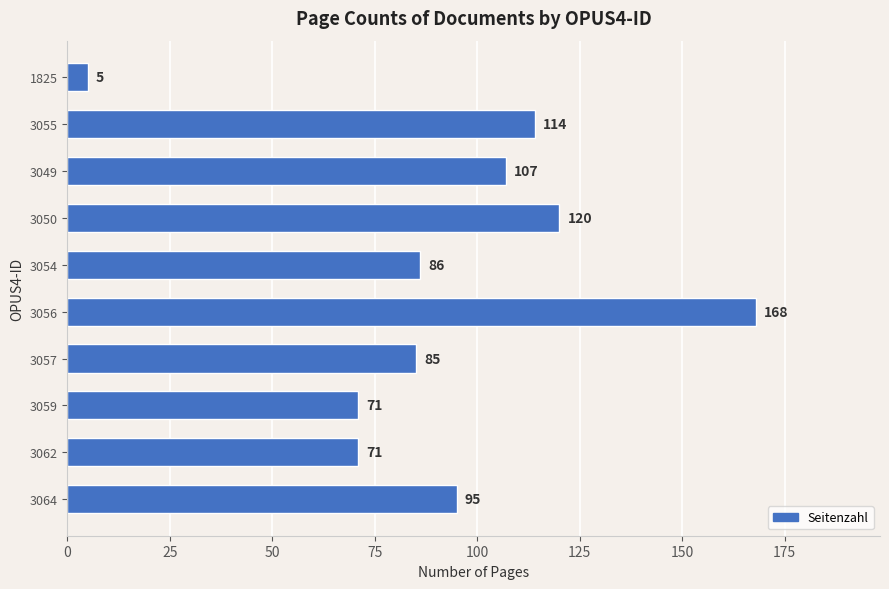

What is the smallest value displayed?

5